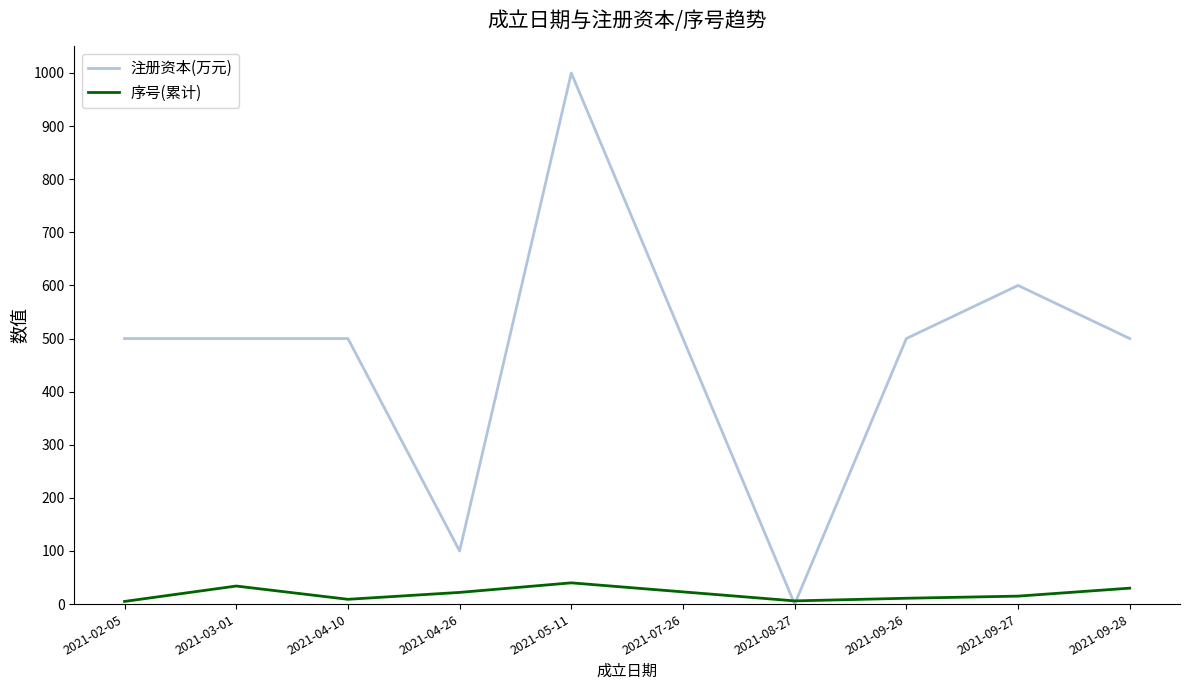

What is the highest value of the 注册资本(万元) series?

1000